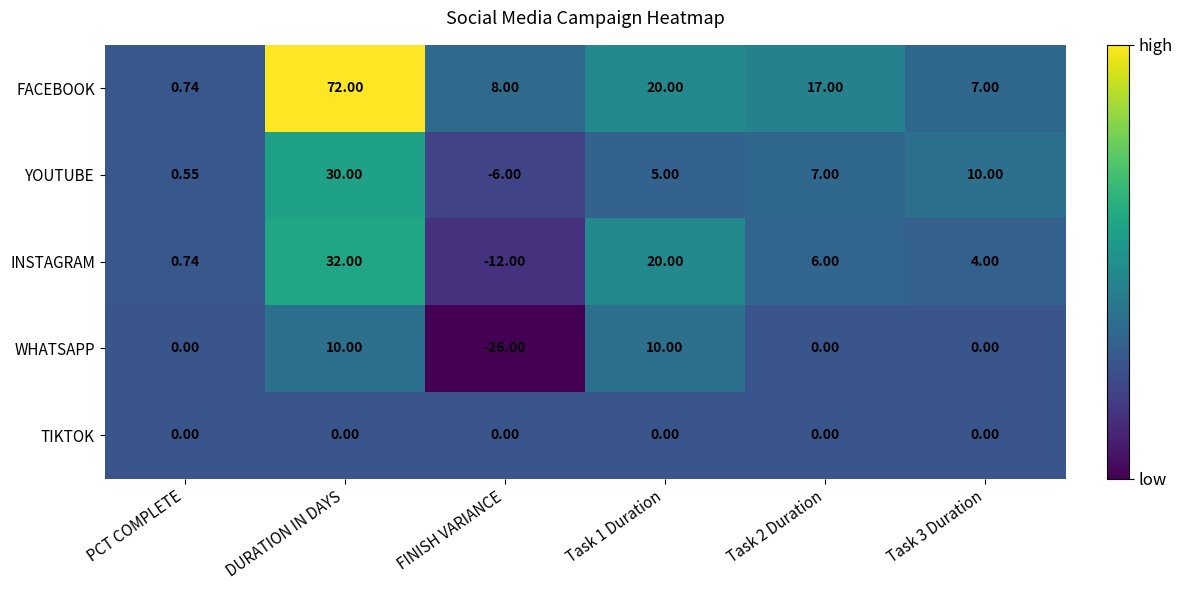

Which series has the largest total across all categories?

FACEBOOK